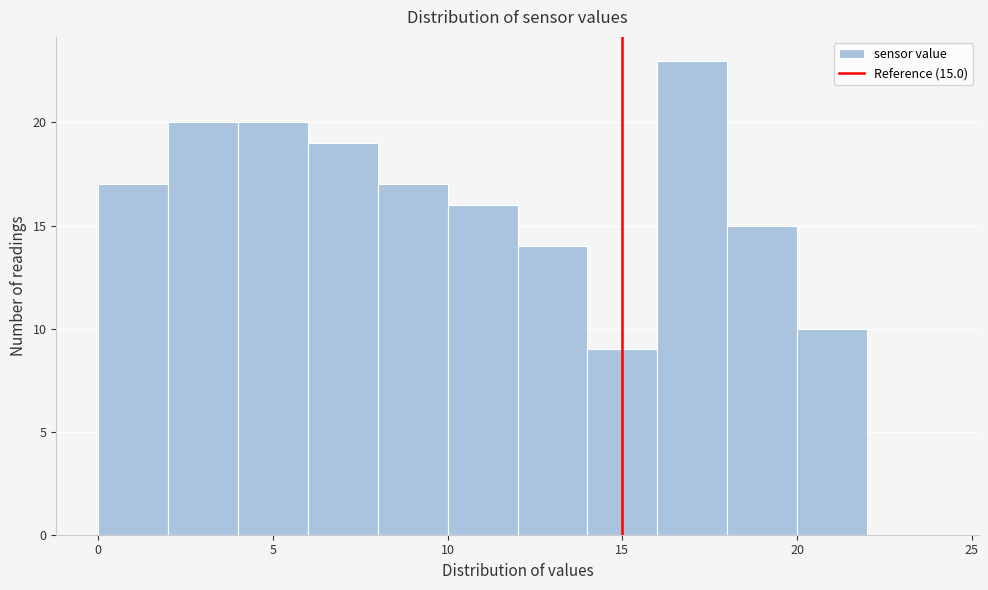

Over which range of the x-axis is the bar tallest?

16 to 18